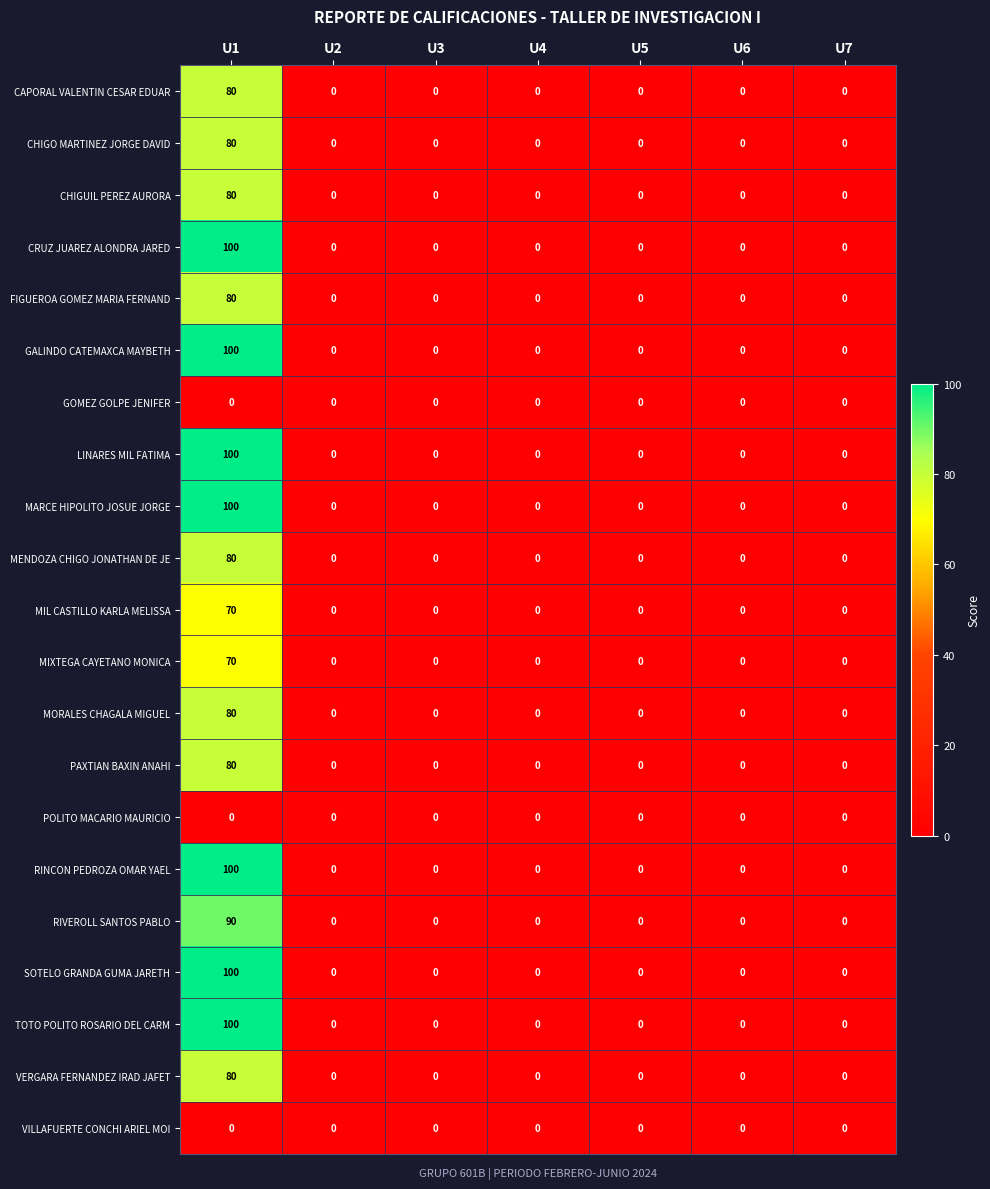

The value of VERGARA FERNANDEZ IRAD JAFET at U3 is -25. True or false?

False